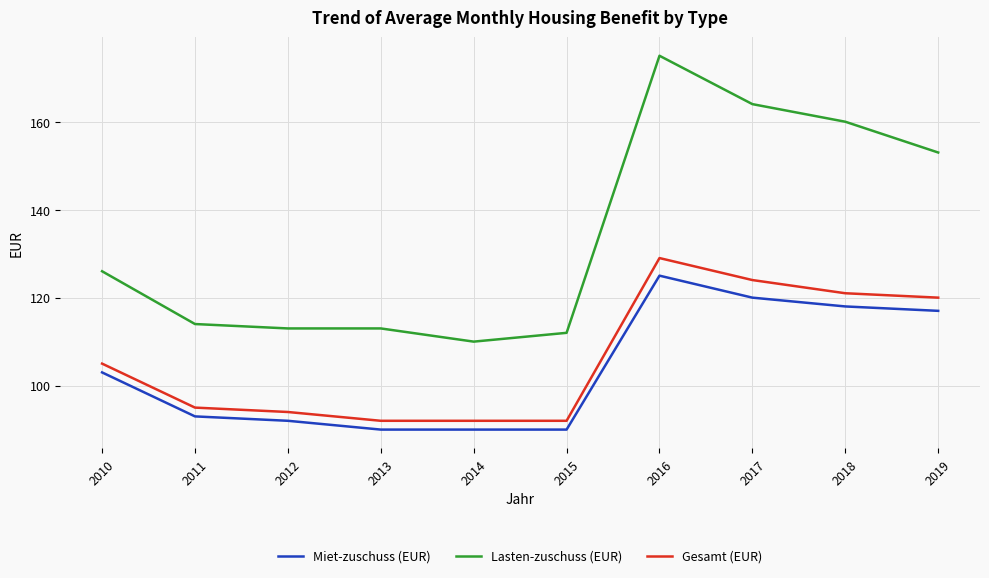

True or false: Gesamt (EUR) and Lasten-zuschuss (EUR) cross at least once.

False